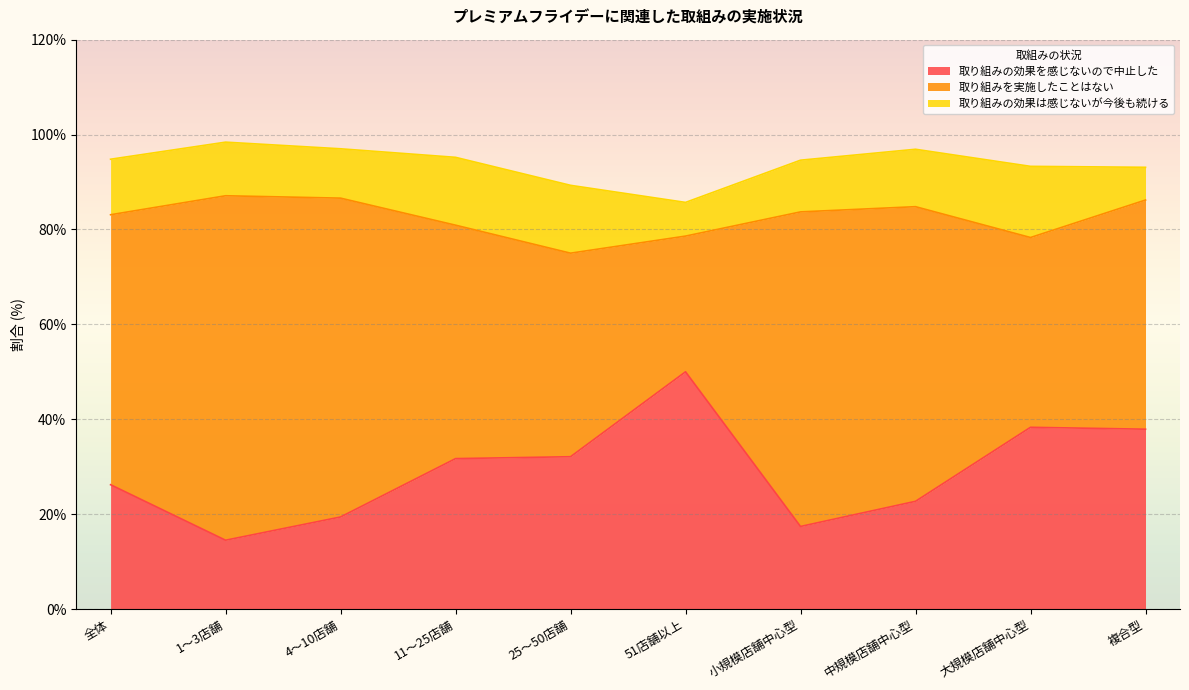

What are all the series names shown in the legend?

取り組みの効果を感じないので中止した, 取り組みを実施したことはない, 取り組みの効果は感じないが今後も続ける